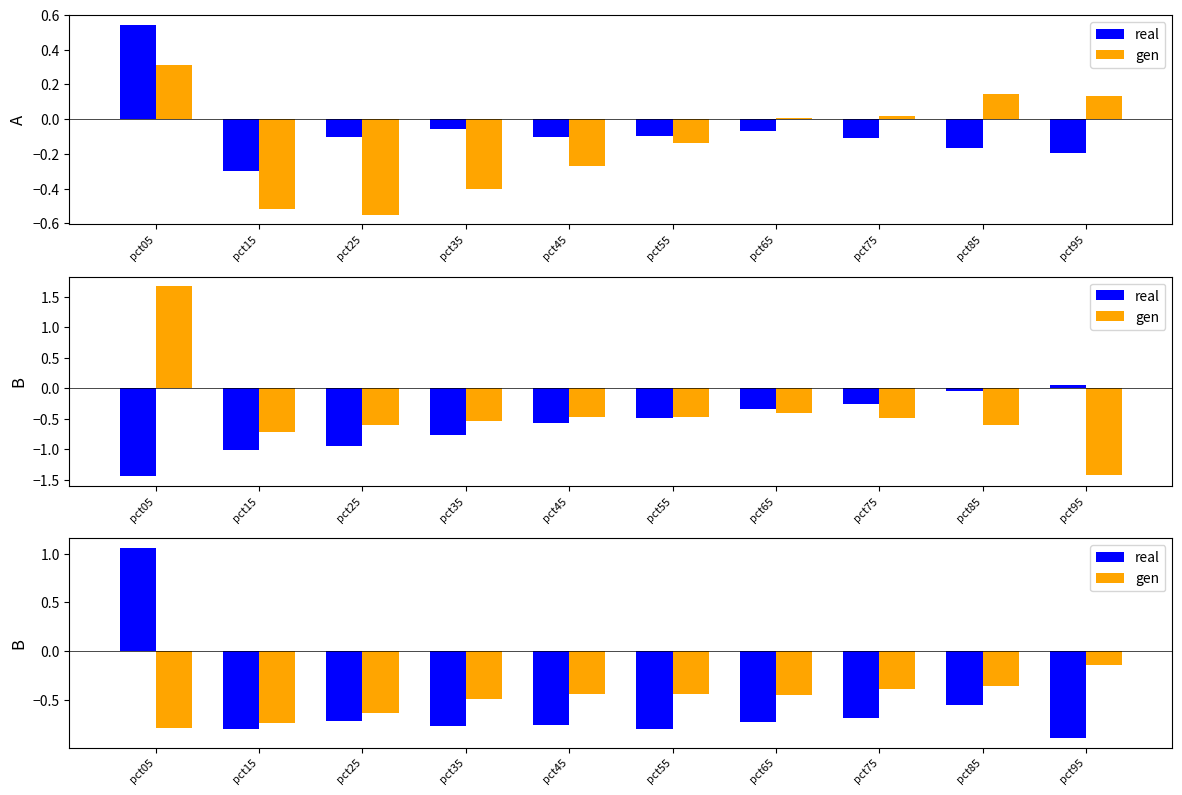

Which category has the highest value across all series?

pct05